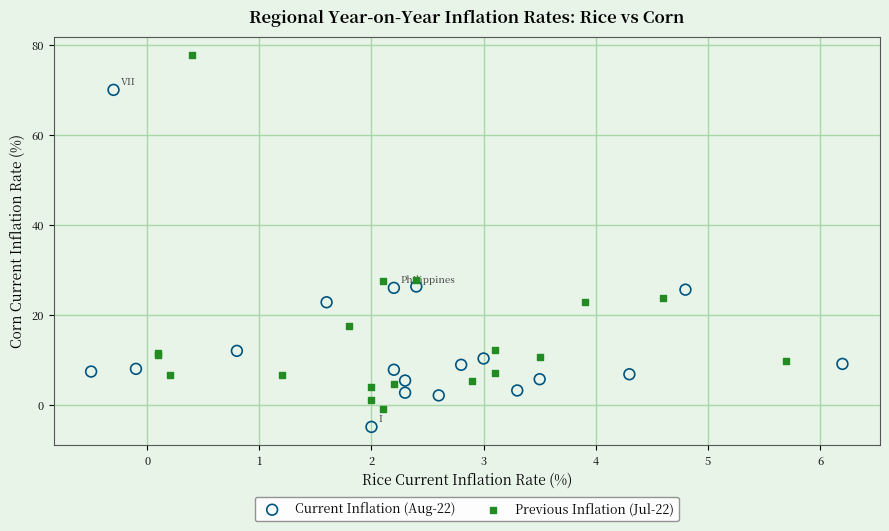

Which series contains the lowest Y value?

Current Inflation (Aug-22)